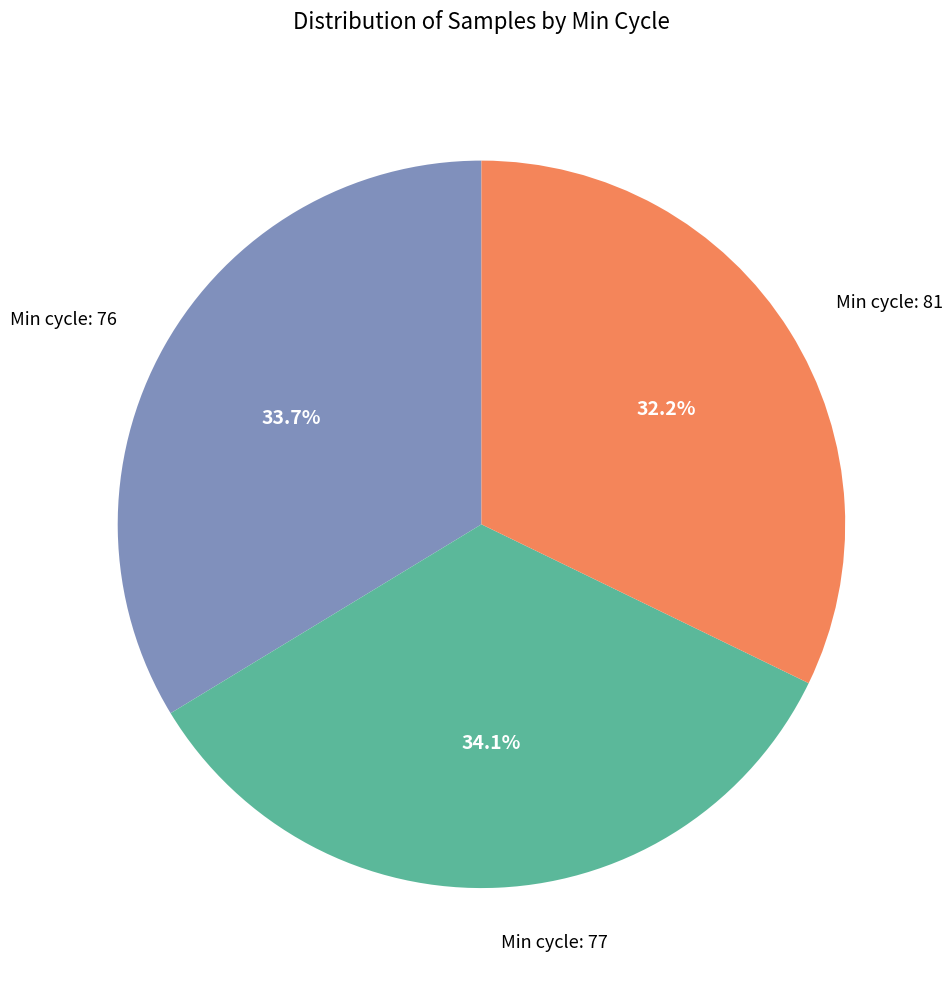

To the nearest percent, what is the average slice percentage?

33%